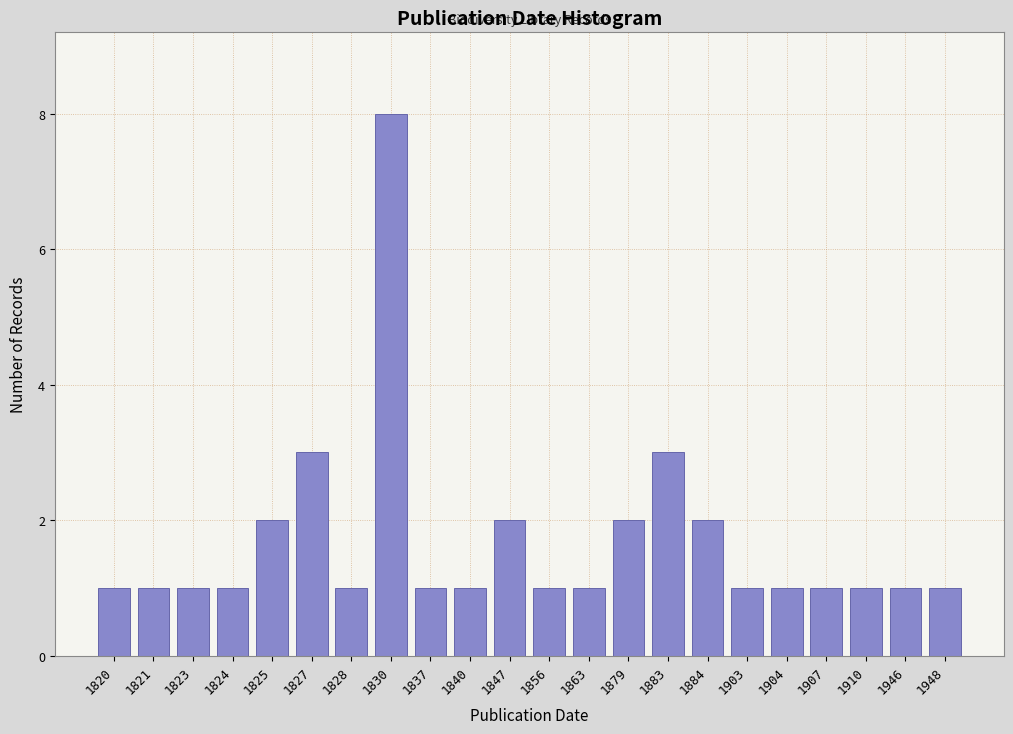

Reading left to right, extract all data points from this chart.

1820=1	1821=1	1823=1	1824=1	1825=2	1827=3	1828=1	1830=8	1837=1	1840=1	1847=2	1856=1	1863=1	1879=2	1883=3	1884=2	1903=1	1904=1	1907=1	1910=1	1946=1	1948=1